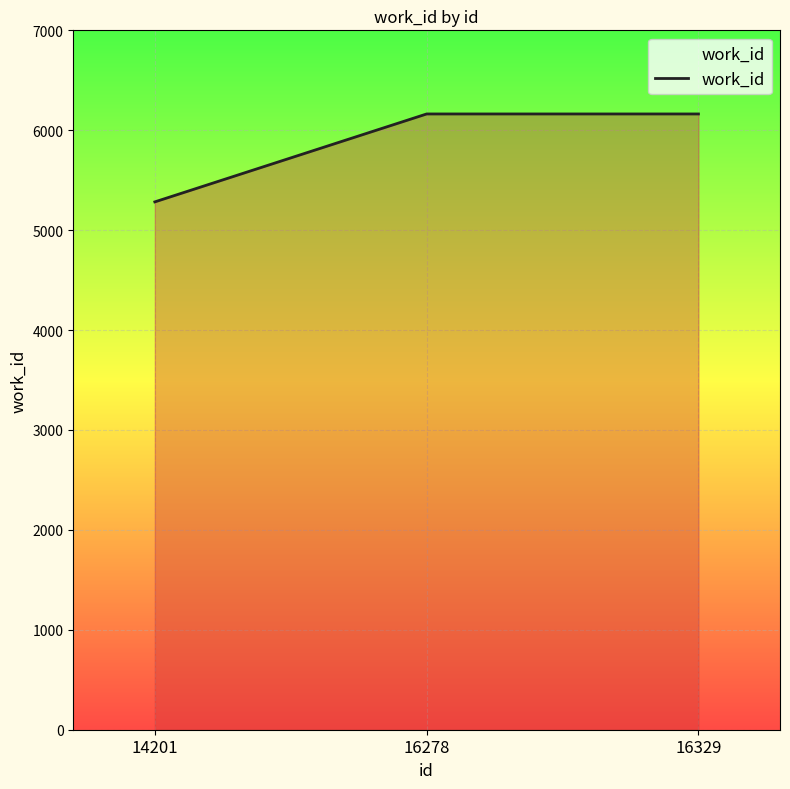

The chart shows a value of 5283 at 14201. True or false?

True